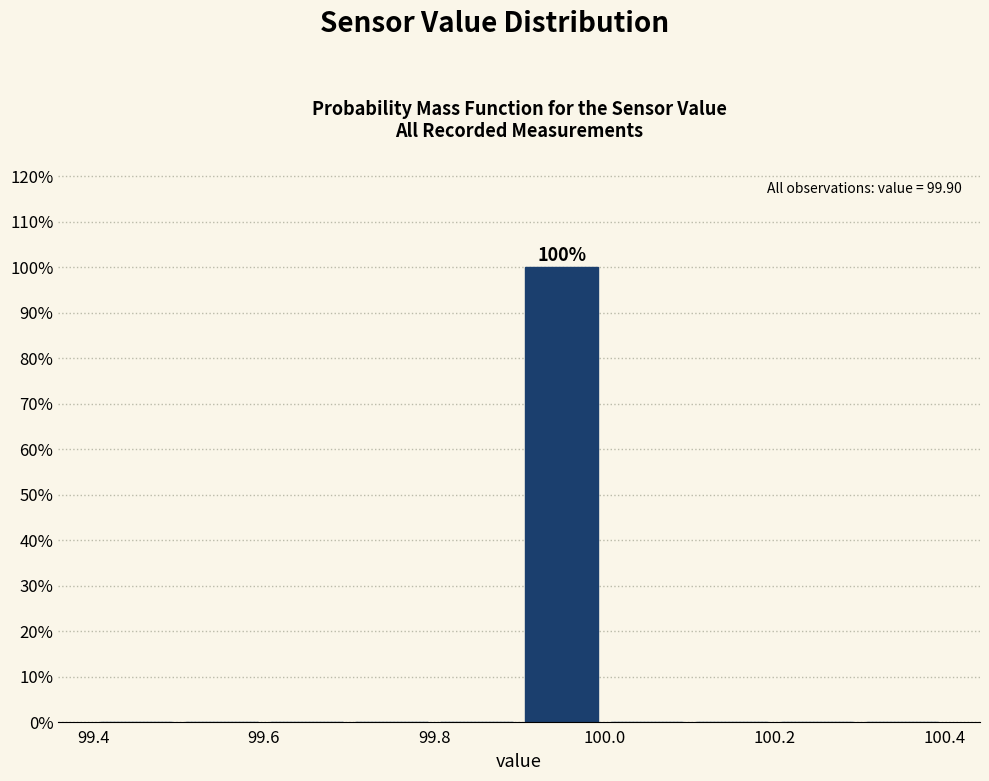

Which range on the x-axis has the tallest bar?

99.9 to 100.0